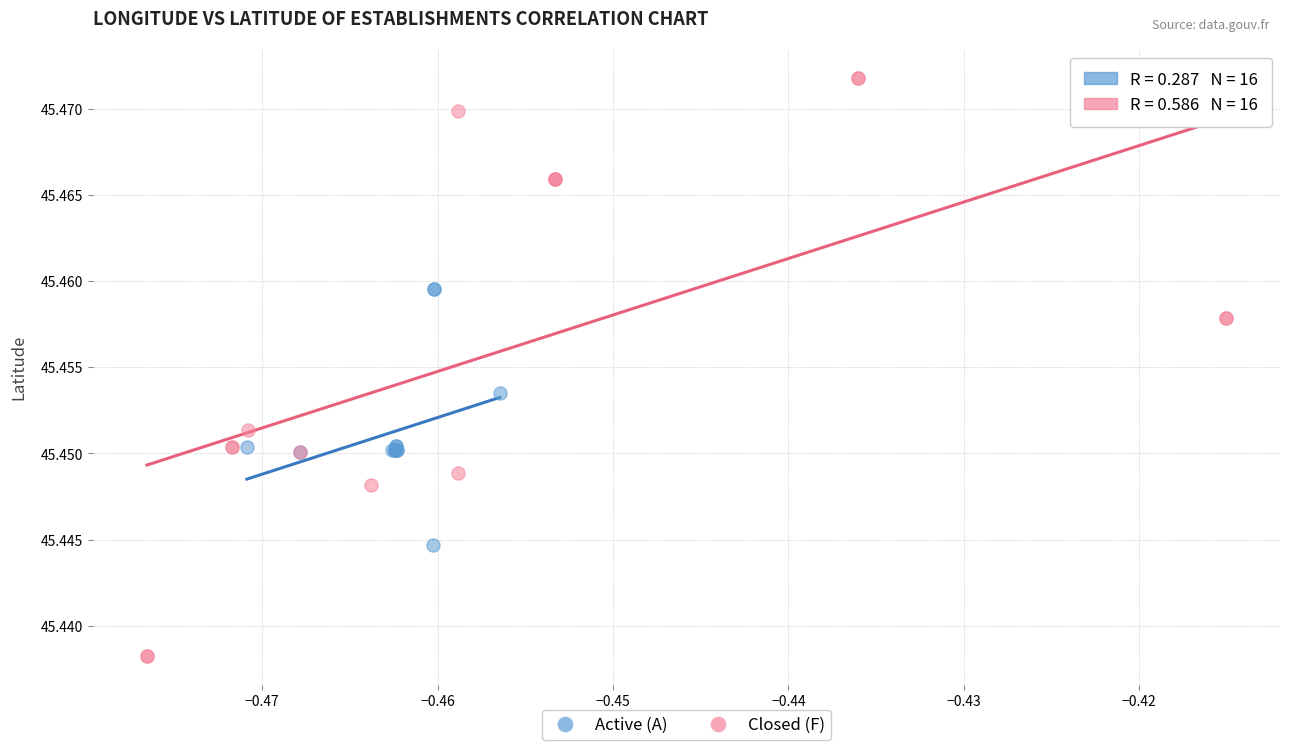

Which series contains the highest Y value?

Closed (F)